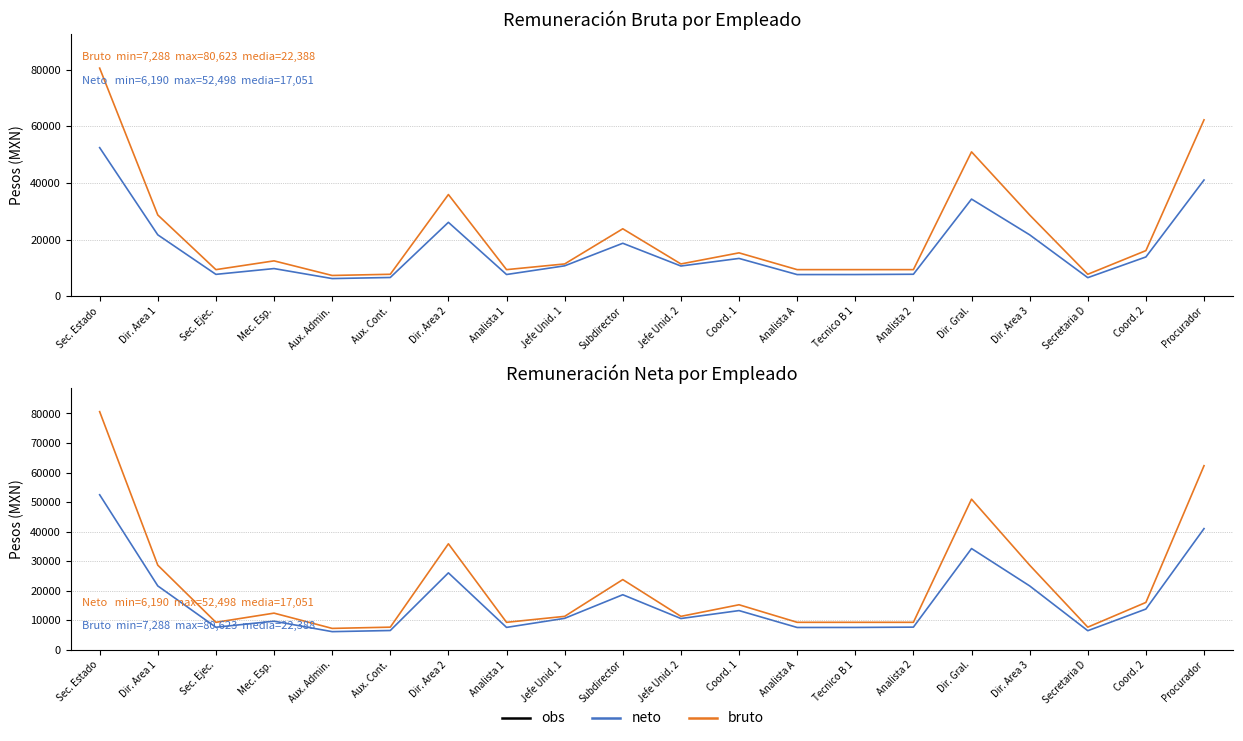

How many series are shown in this chart?

4